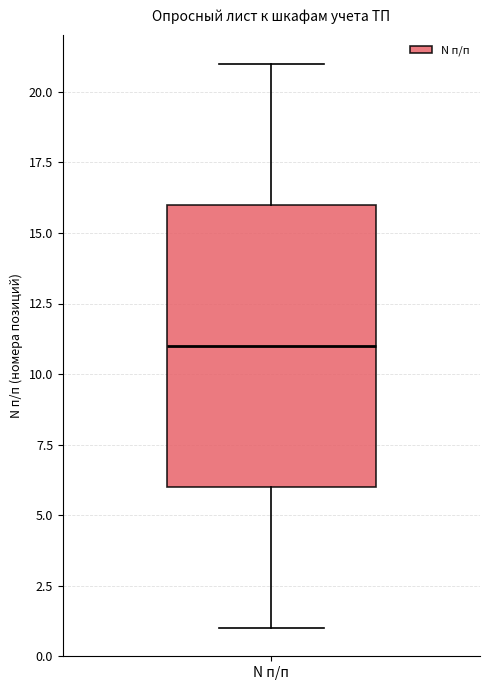

Read this box plot against the y-axis: the position of the median line, the range covered by the box, and the ends of both whiskers. The values are not printed on the chart, so give them approximately, as read against the axis.

median 11, box 6 to 16, whiskers 1 to 21